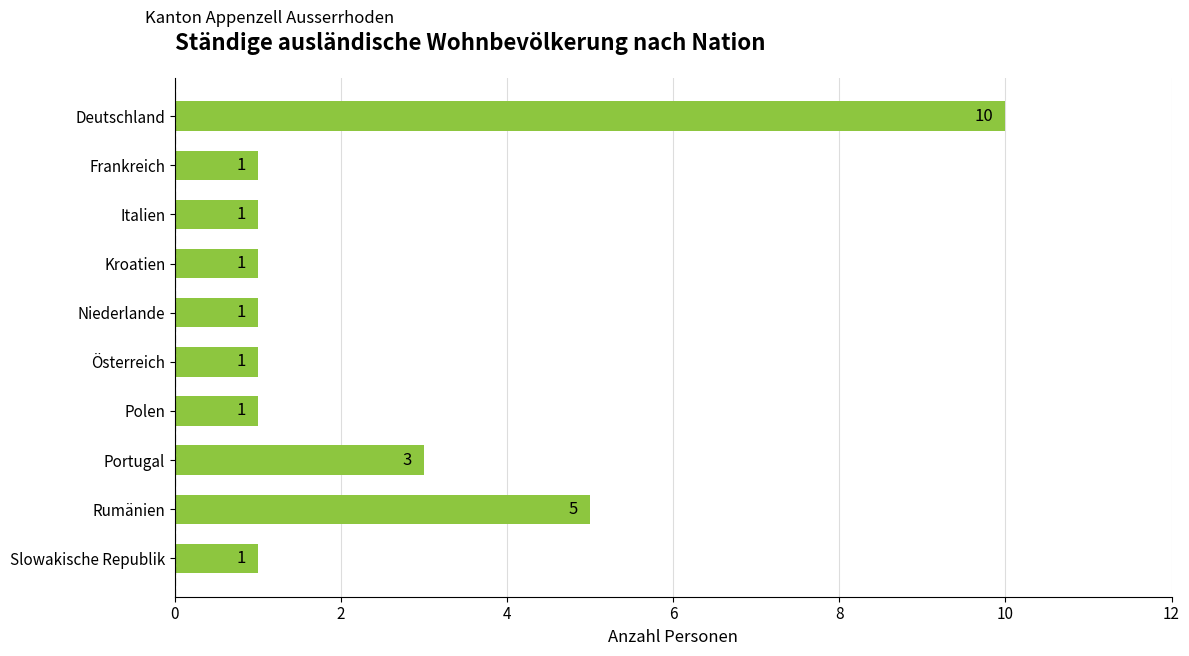

What is the value of the 8th bar from the top?

3